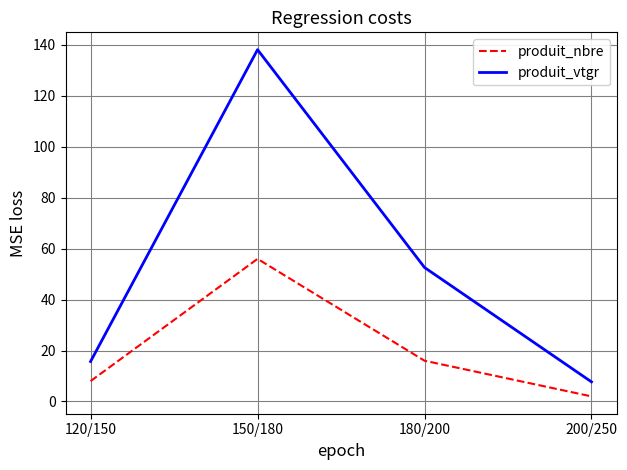

True or false: produit_nbre and produit_vtgr cross at least once.

False